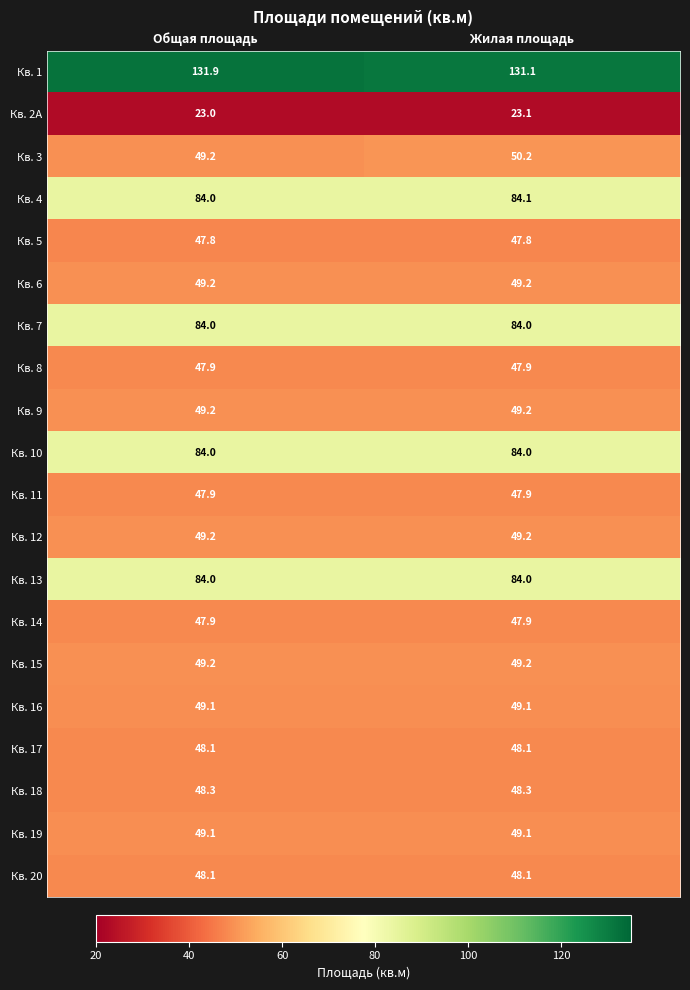

Which label corresponds to the smallest value in the chart?

Общая площадь